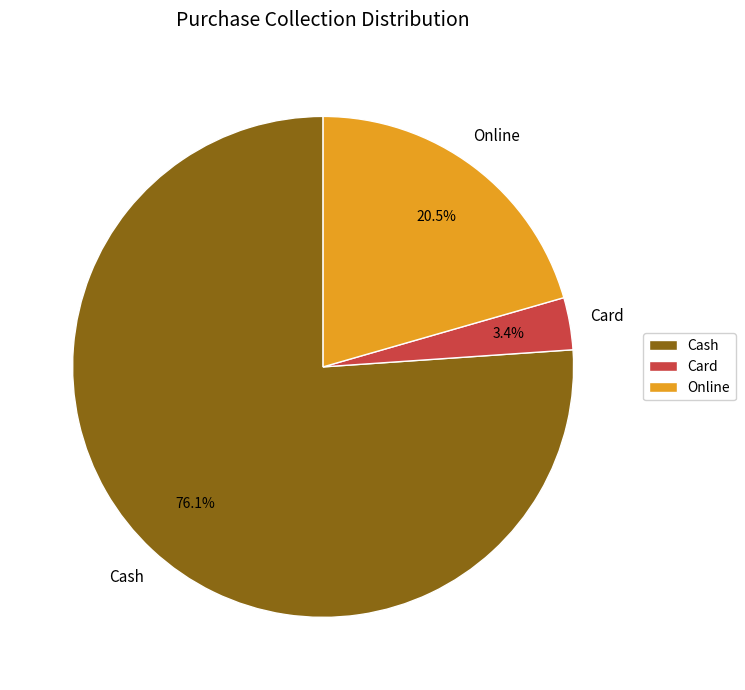

Which slice is the smallest?

Card